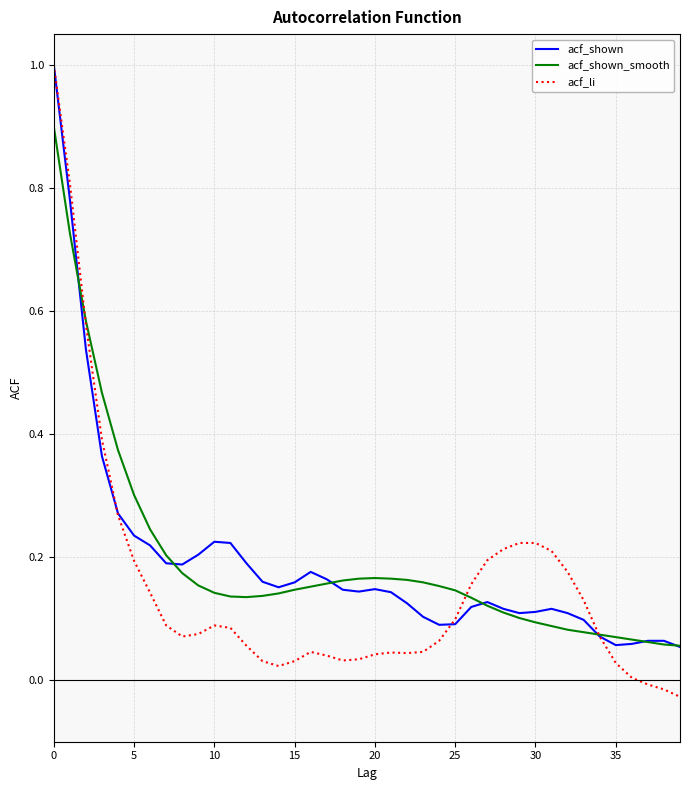

What is the sum of all acf_shown values?

7.7